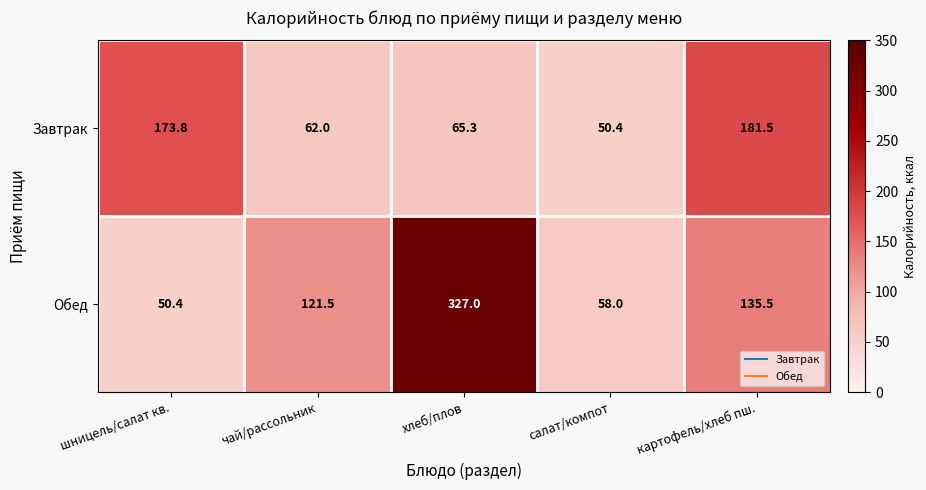

Which series has the largest total across all categories?

Обед